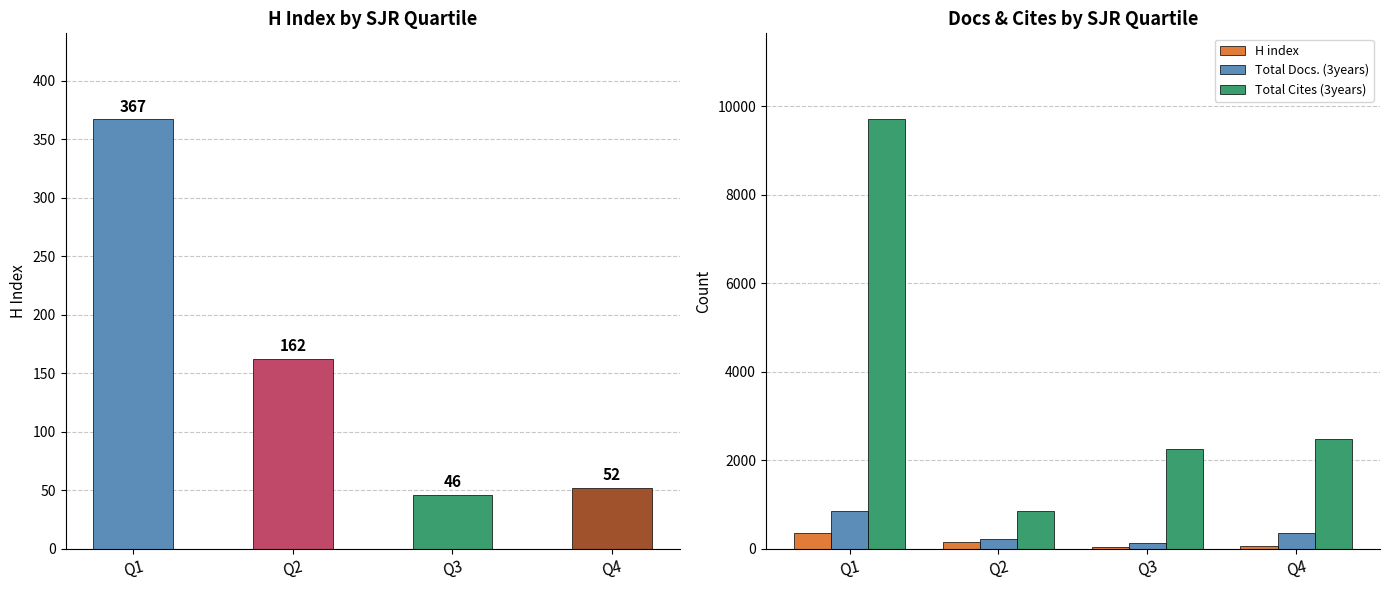

What are all the series names shown in the legend?

H index, Total Docs. (3years), Total Cites (3years)